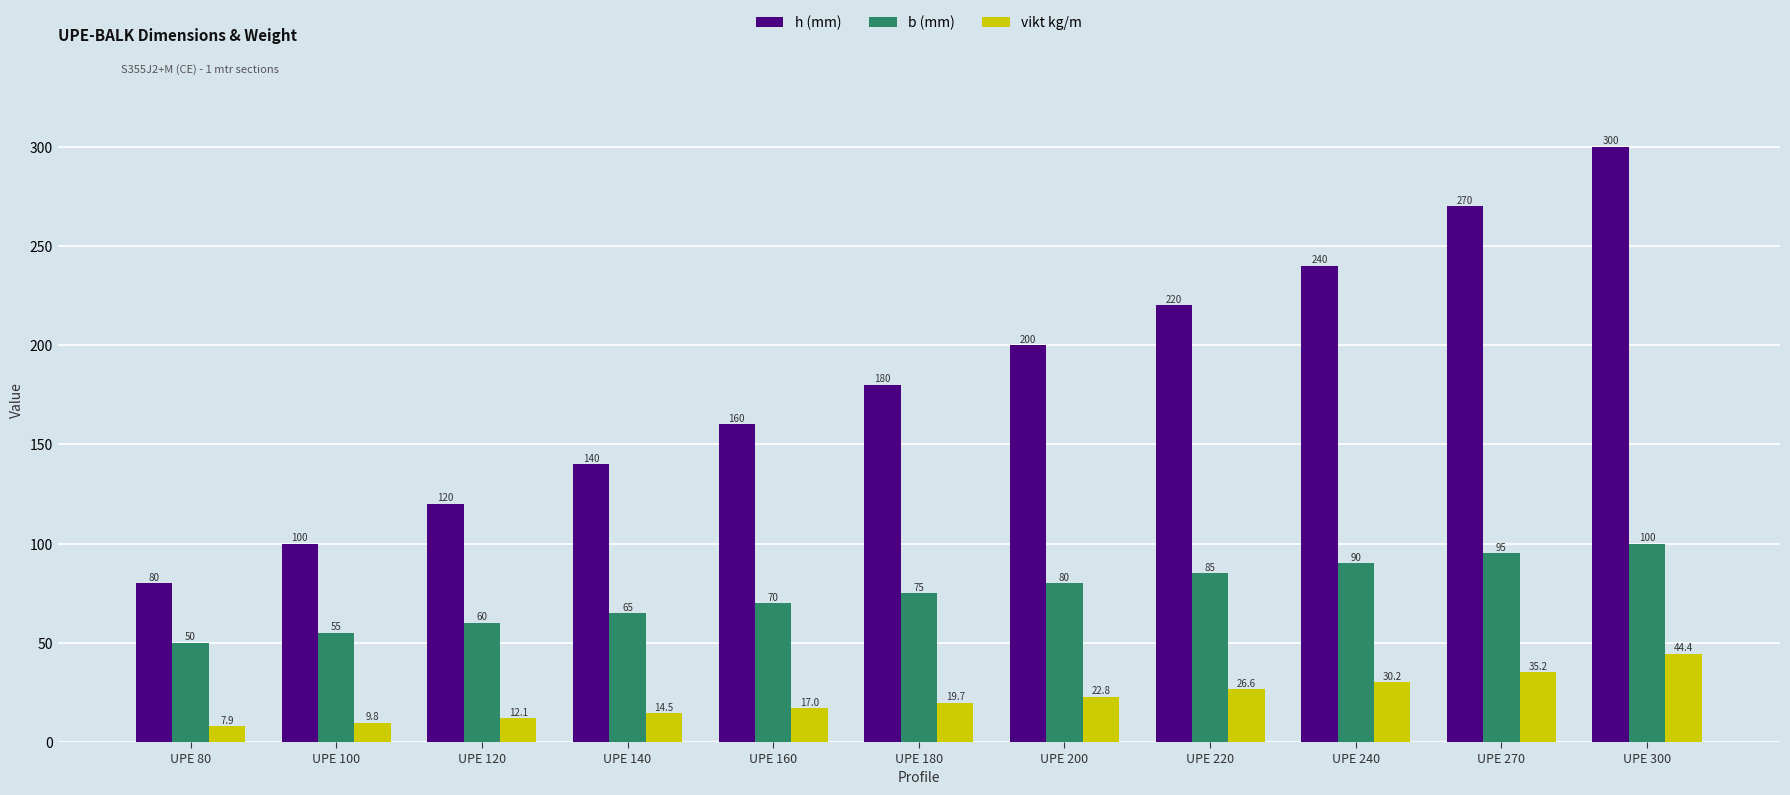

The value of vikt kg/m at UPE 240 is 30.2. True or false?

True